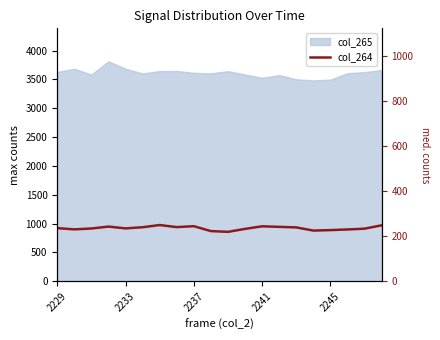

Where is the data nearest to the value 916?

2237